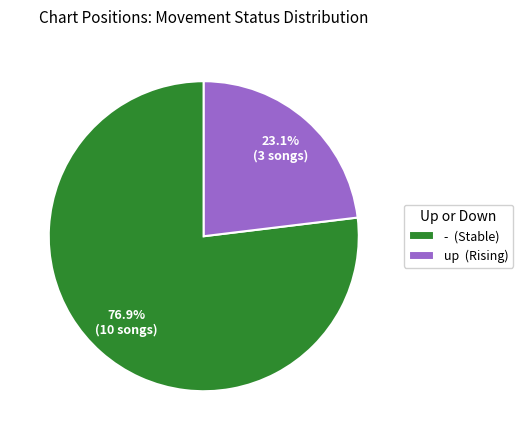

What is the ratio of the value at - (Stable) to the value at up (Rising)?

3.3